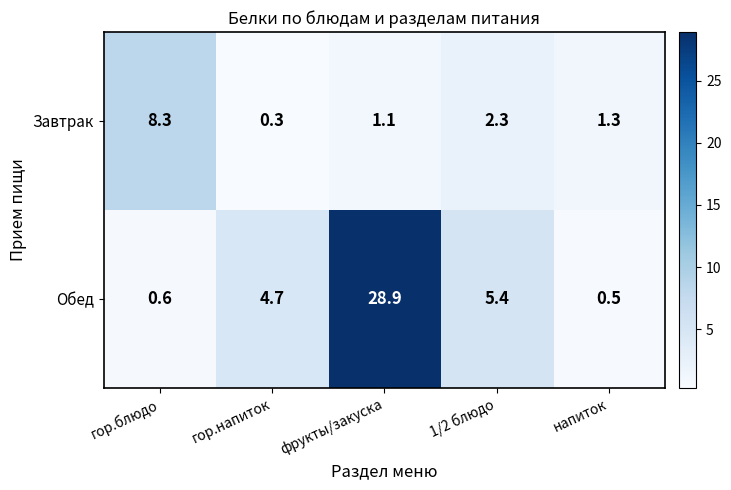

How many series are shown in this chart?

2